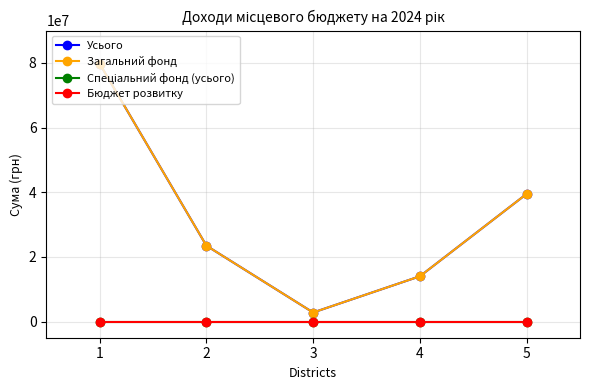

True or false: Загальний фонд and Усього intersect in this chart.

False